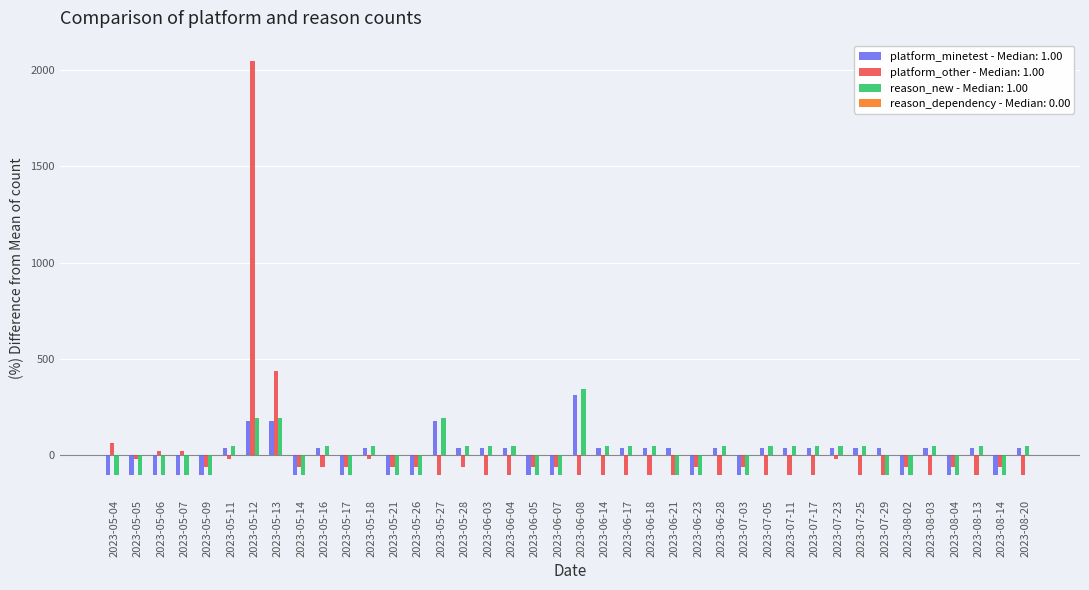

The value of reason_new - Median: 1.00 at 2023-07-03 is -100.0. True or false?

True